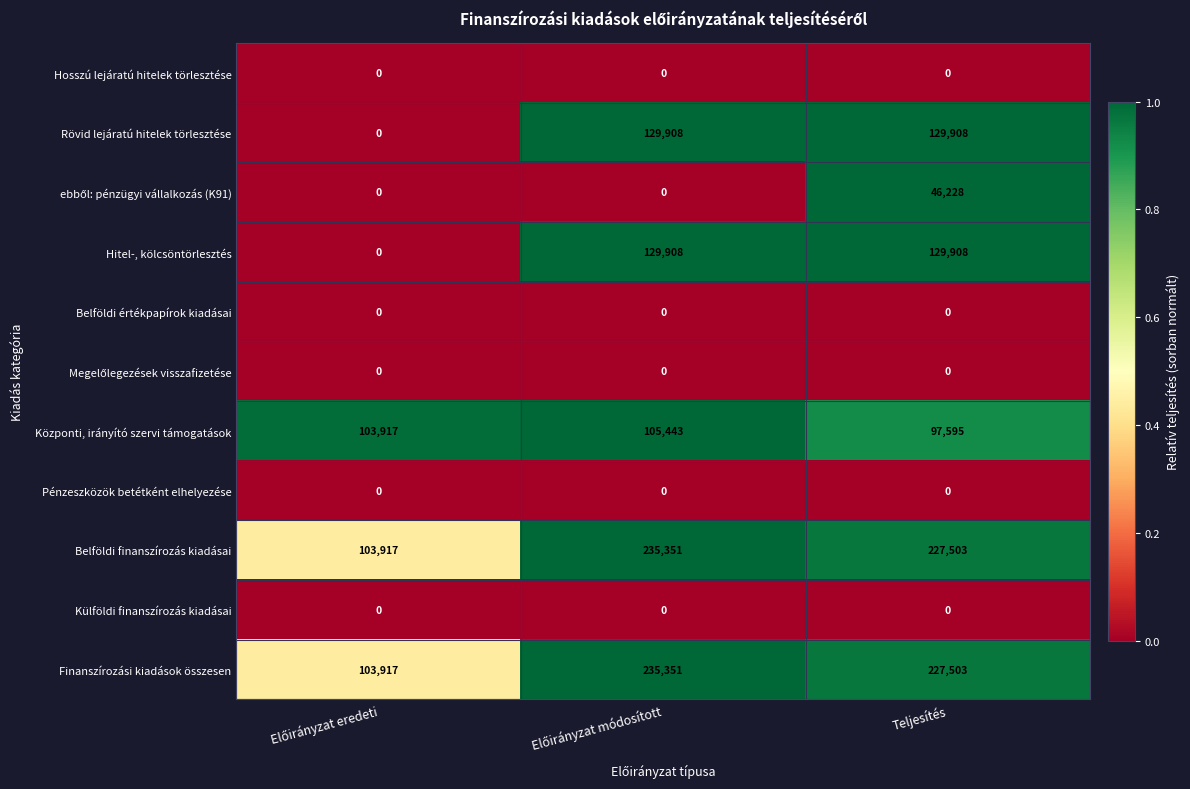

What is the spread (max minus min) of values at Teljesítés?

227503